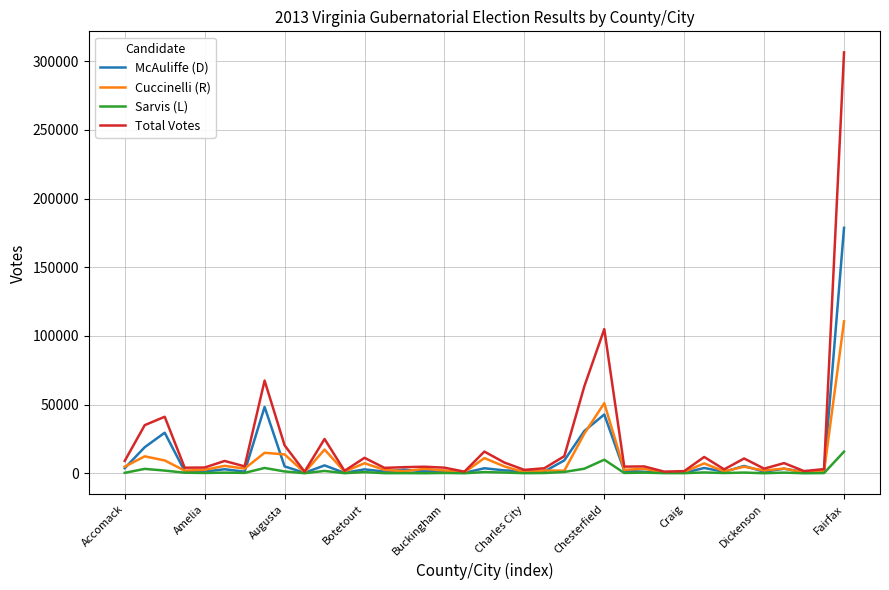

How many categories are shown in the chart?

37